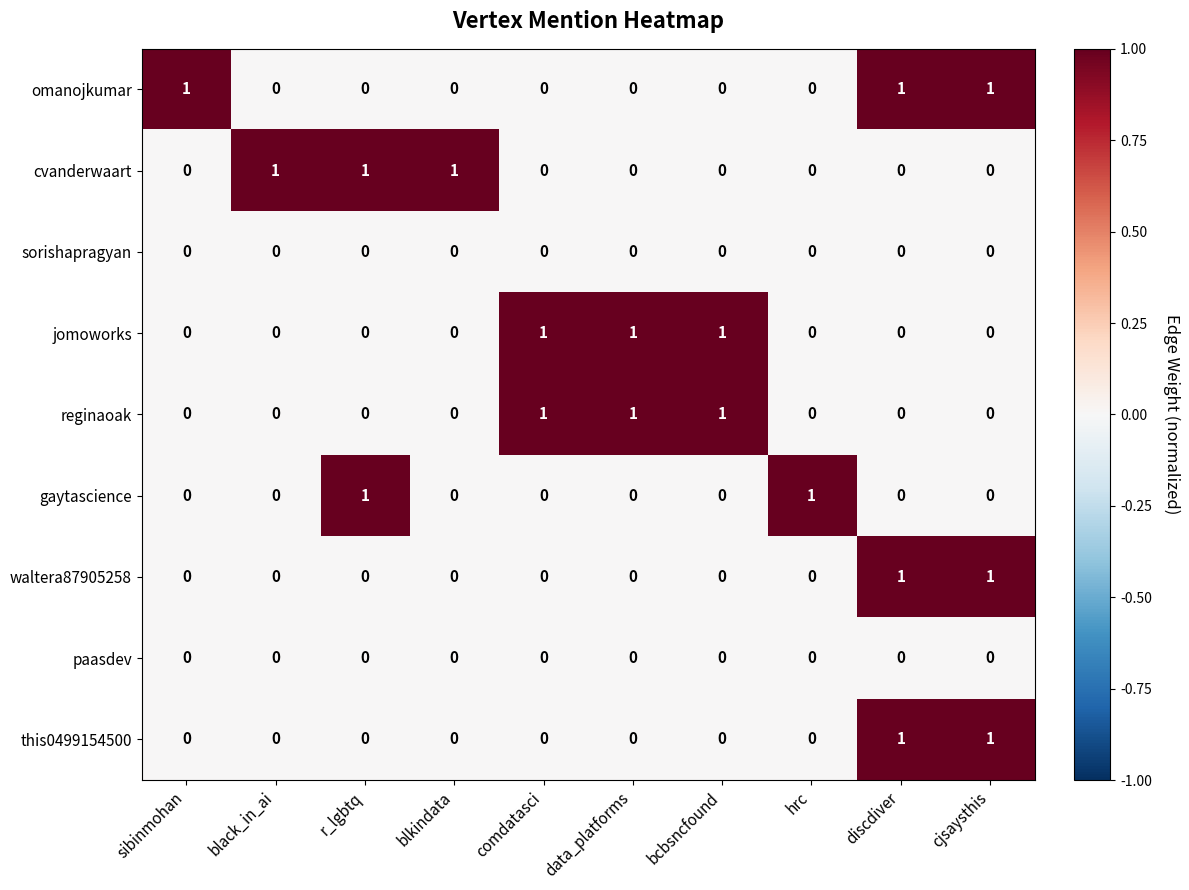

At how many categories does at least one series exceed 0?

10